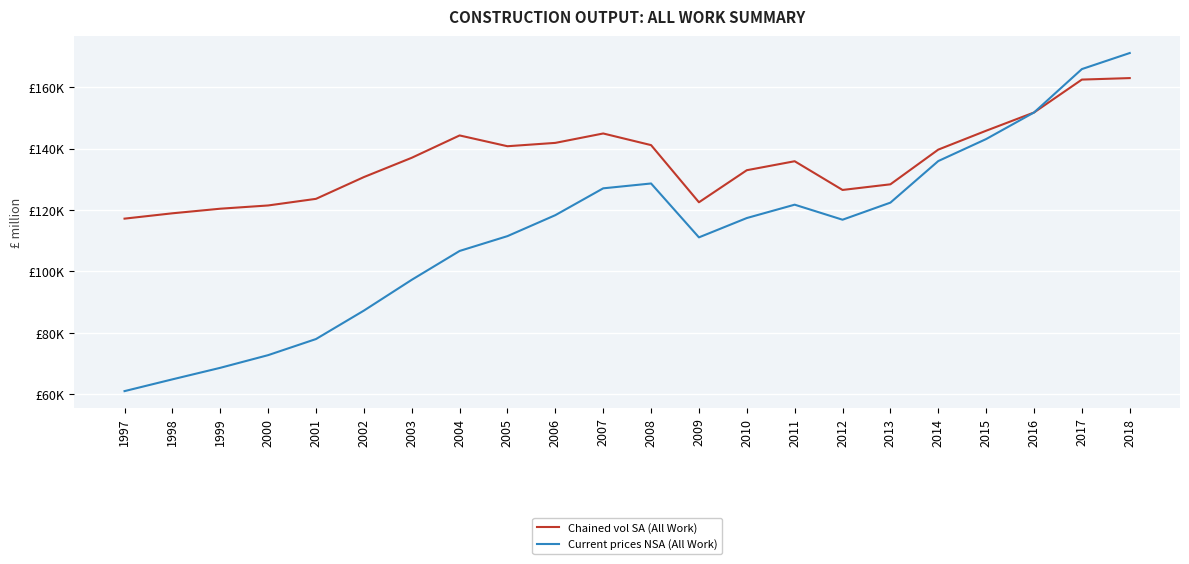

Does the chart have visible grid lines?

Yes